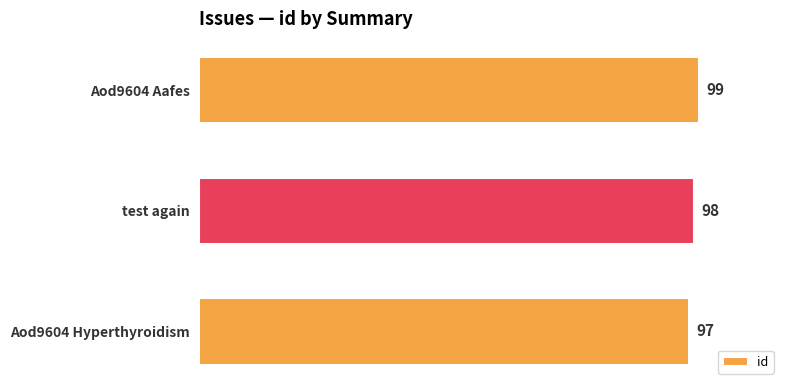

The value at Aod9604 Hyperthyroidism is 23. True or false?

False